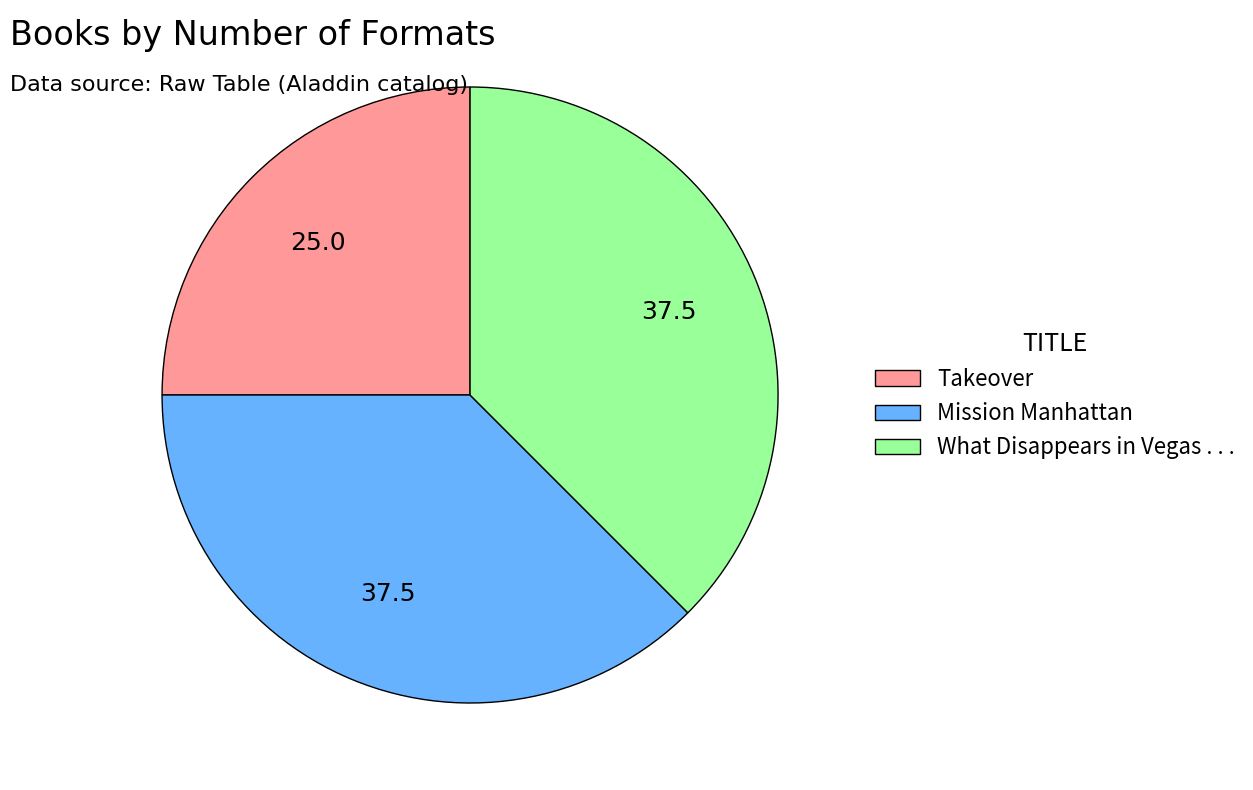

Do Takeover and Mission Manhattan together represent more than half of the pie?

Yes